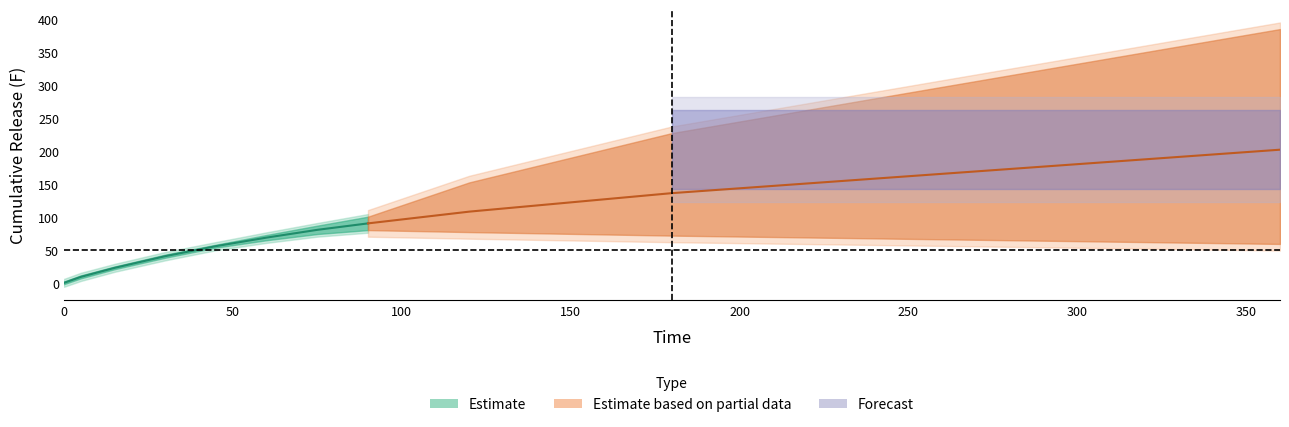

What is the sum of all F_prime values?

984.1